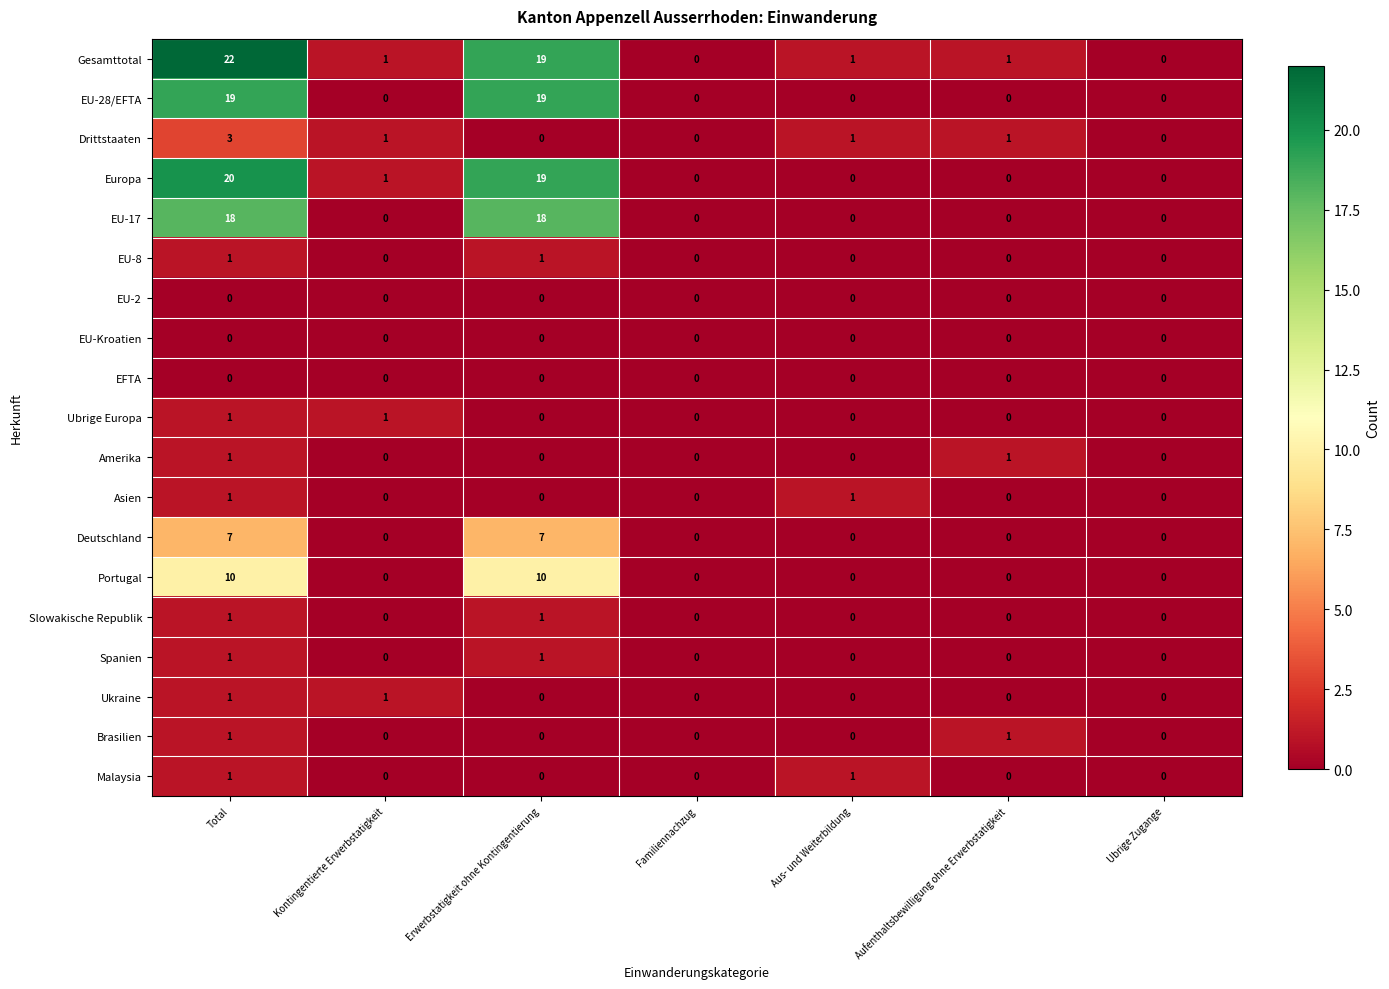

What is the difference between the highest and lowest values at Erwerbstatigkeit ohne Kontingentierung?

19